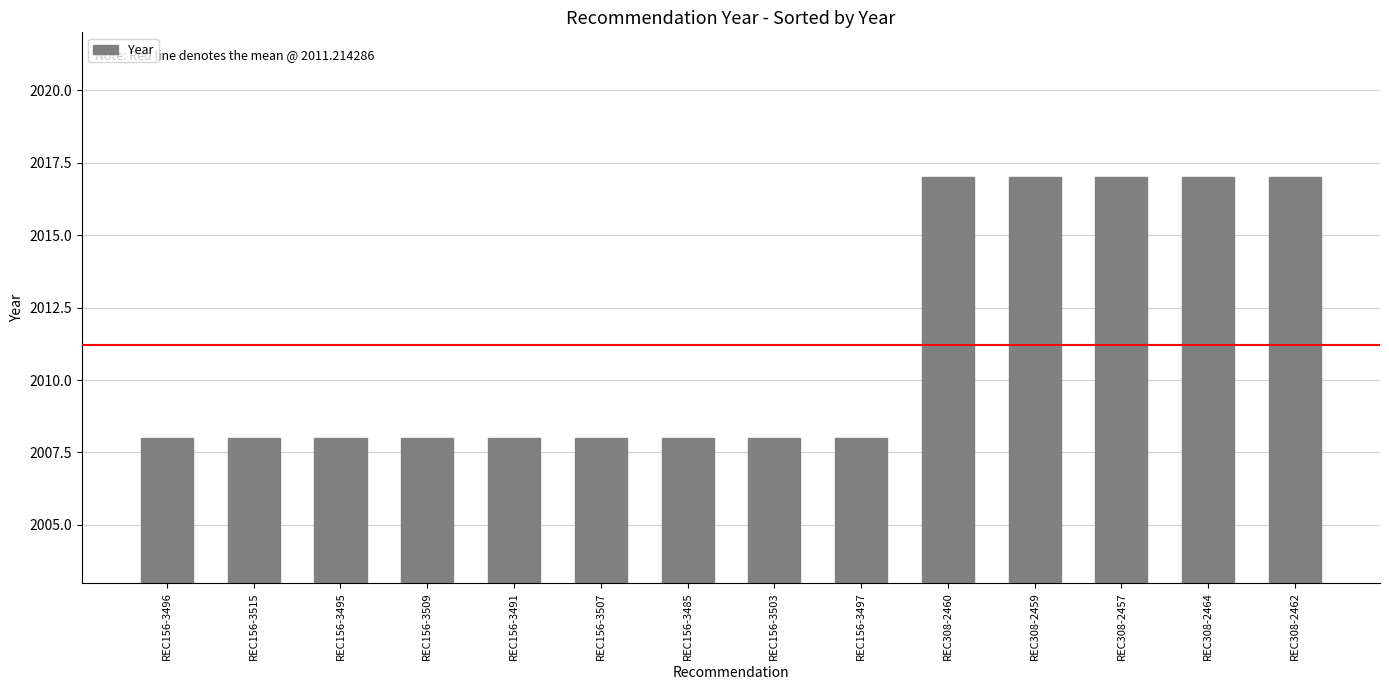

What is the value of the 4th bar from the left?

2008